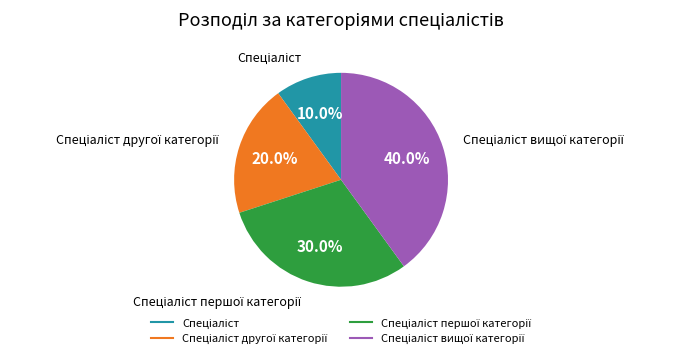

Is there any slice that represents more than half of the pie?

No